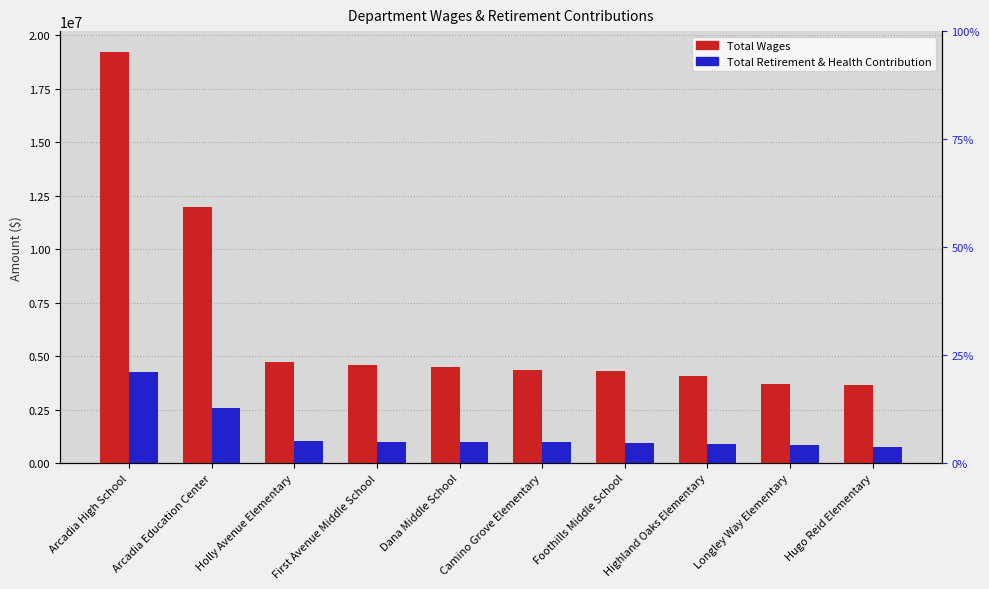

What position from the right is Camino Grove Elementary?

5